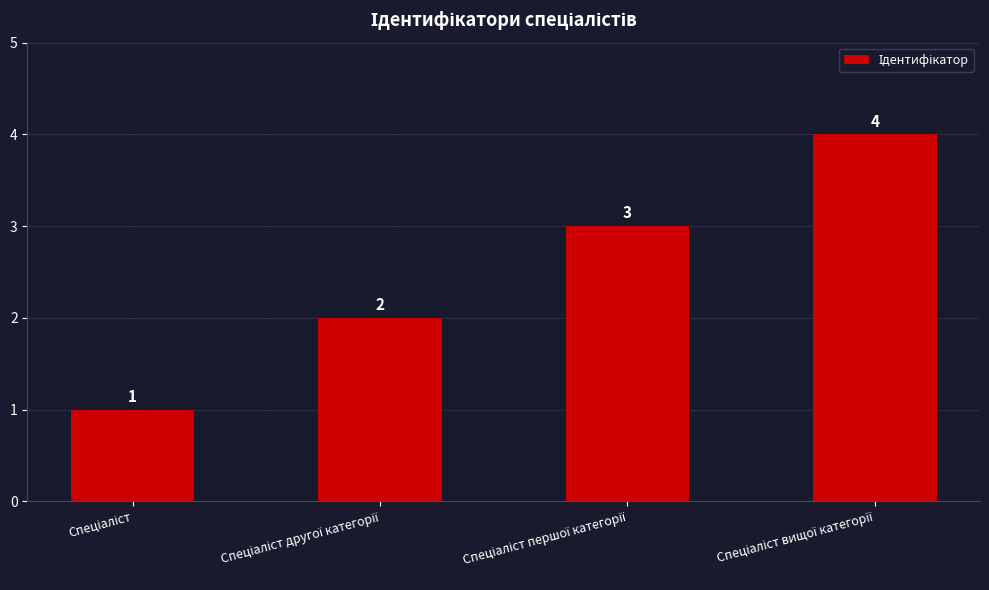

What is the maximum value shown in the chart?

4